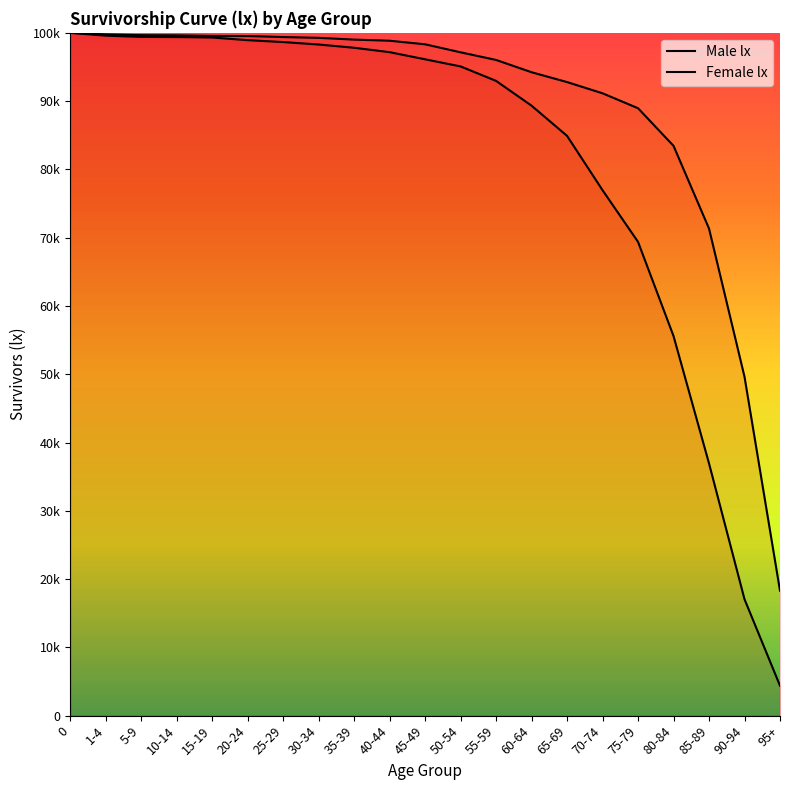

Is it true that Female lx equals 97150 at 50-54?

True